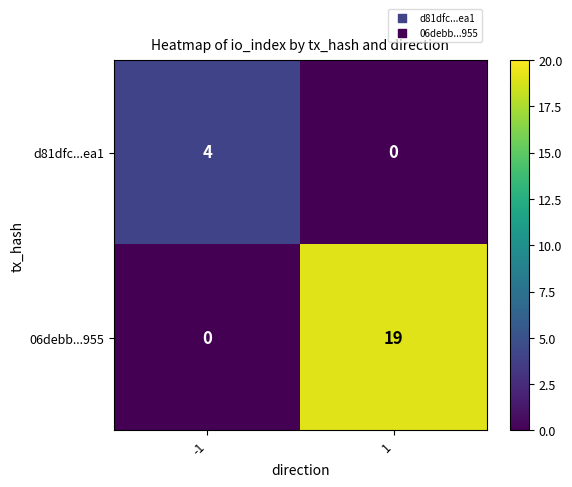

Reading left to right, transcribe all the data shown in this chart.

d81dfc...ea1: 4	0
06debb...955: 0	19